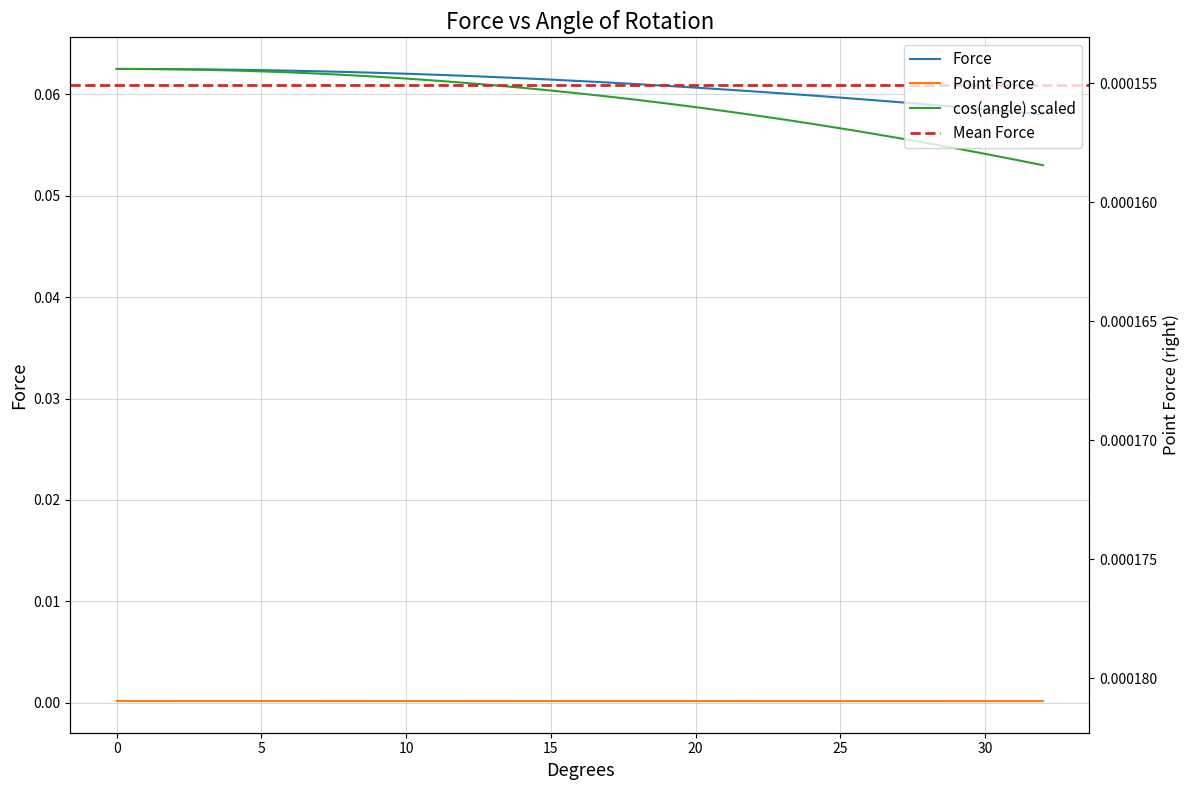

What is the label of the 29th point from the right?

15